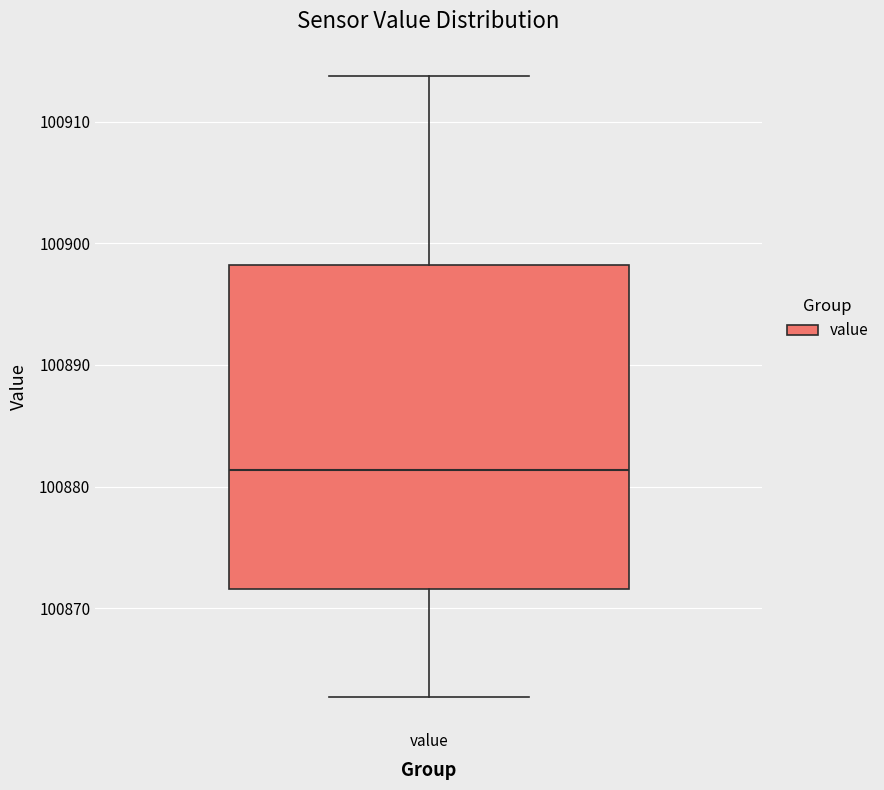

Transcribe this box plot: give where the median line is, the range the box spans, and where the two whiskers end, as read against the y-axis. The values are not printed on the chart, so give them approximately, as read against the axis.

median 100881, box 100872 to 100898, whiskers 100863 to 100914